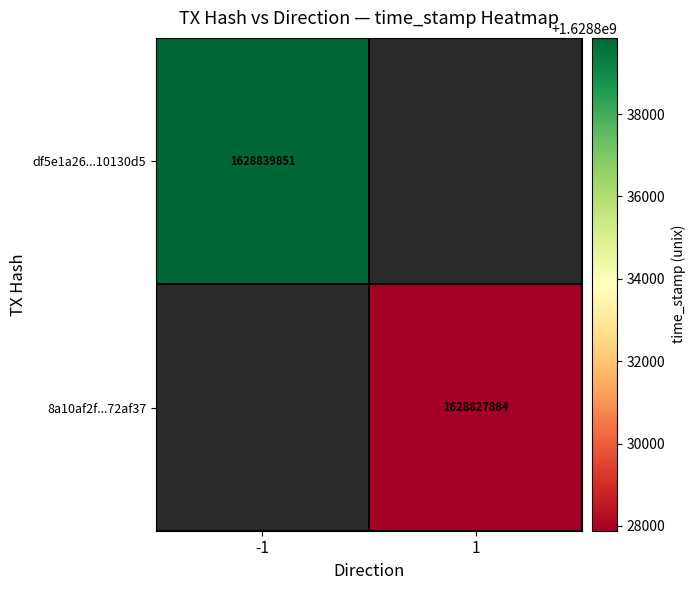

The df5e1a26...10130d5 series shows 521306851 at -1. True or false?

False